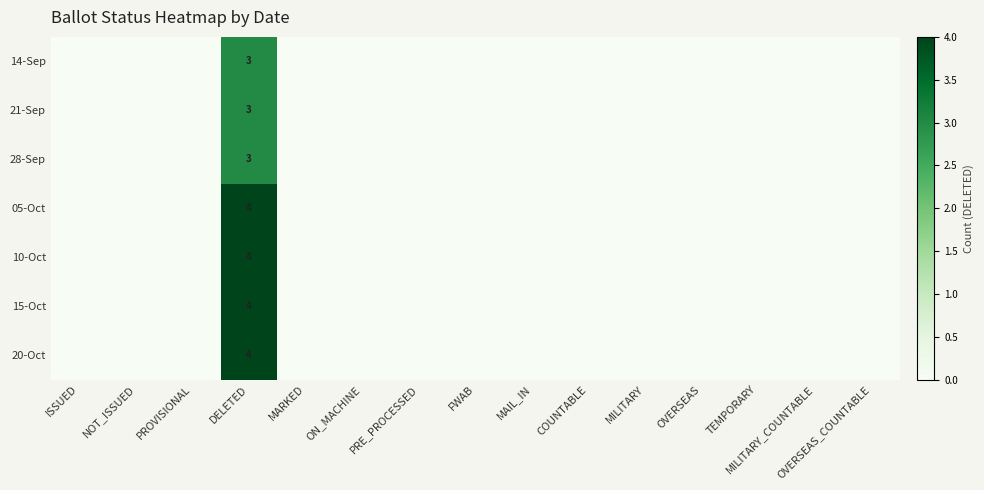

Rank the categories by 05-Oct value from highest to lowest.

DELETED, ISSUED, NOT_ISSUED, PROVISIONAL, MARKED, ON_MACHINE, PRE_PROCESSED, FWAB, MAIL_IN, COUNTABLE, MILITARY, OVERSEAS, TEMPORARY, MILITARY_COUNTABLE, OVERSEAS_COUNTABLE